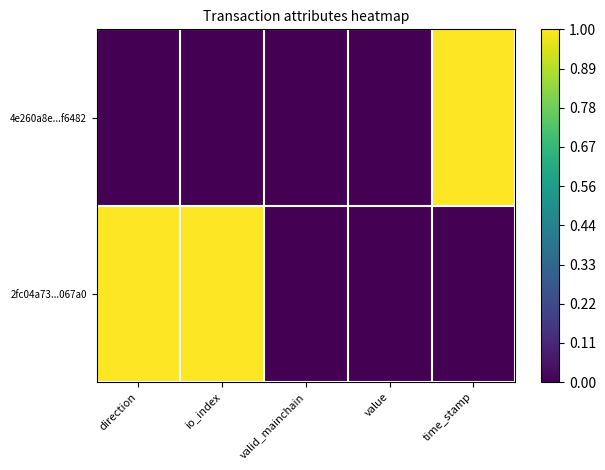

How many data points does each series have?

5